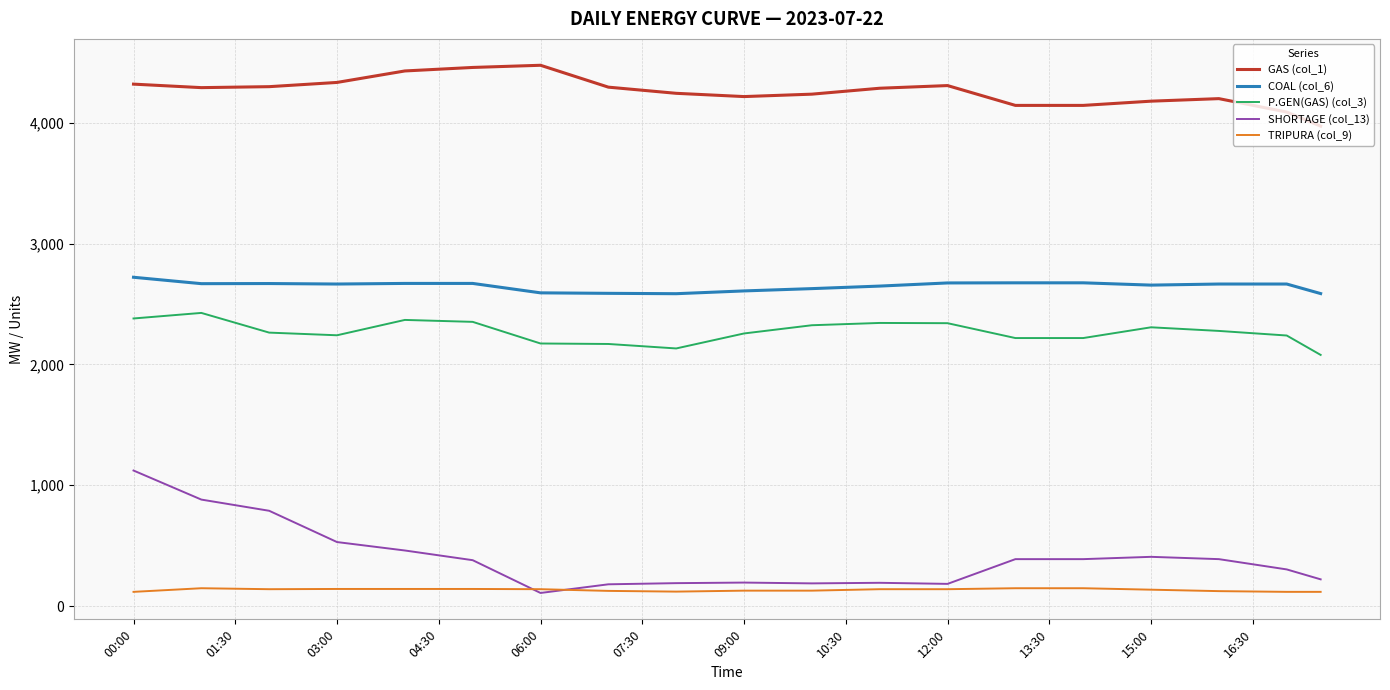

True or false: P.GEN(GAS) (col_3) has more than 0 points higher than both neighbors.

True